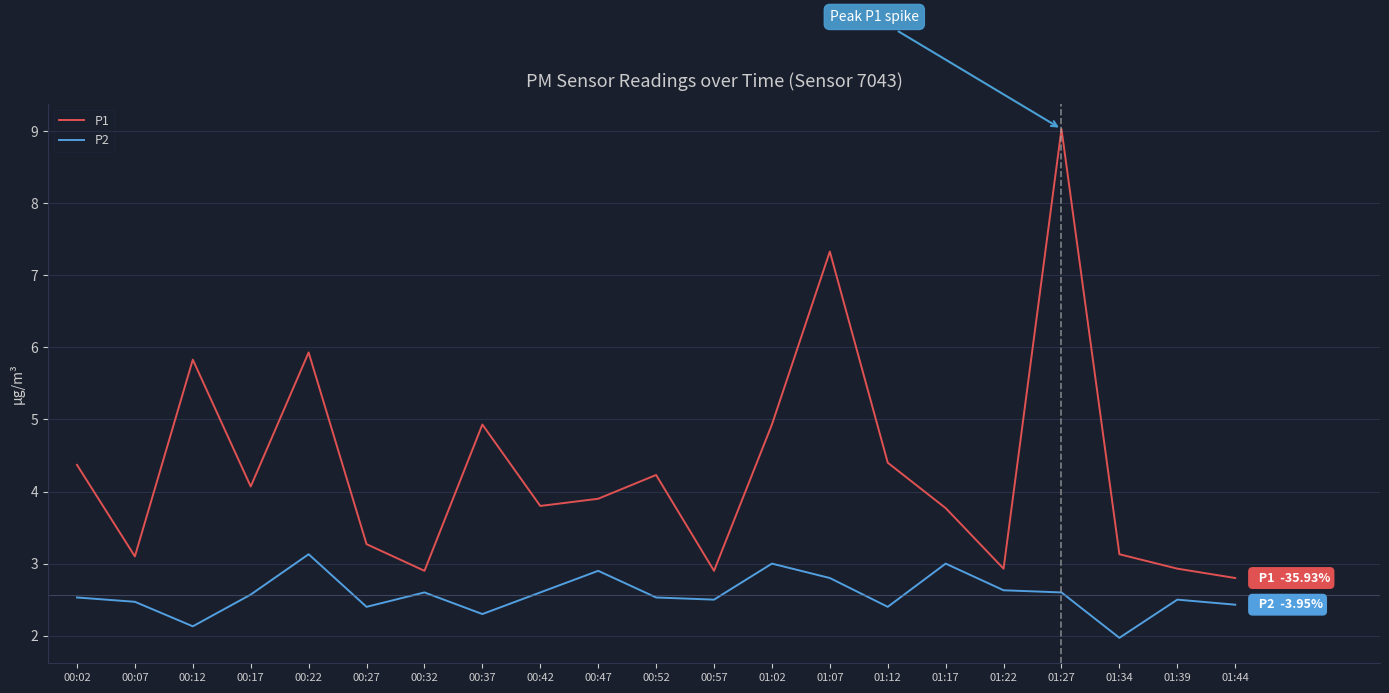

Is it true that P1 equals 3.1 at 00:07?

True